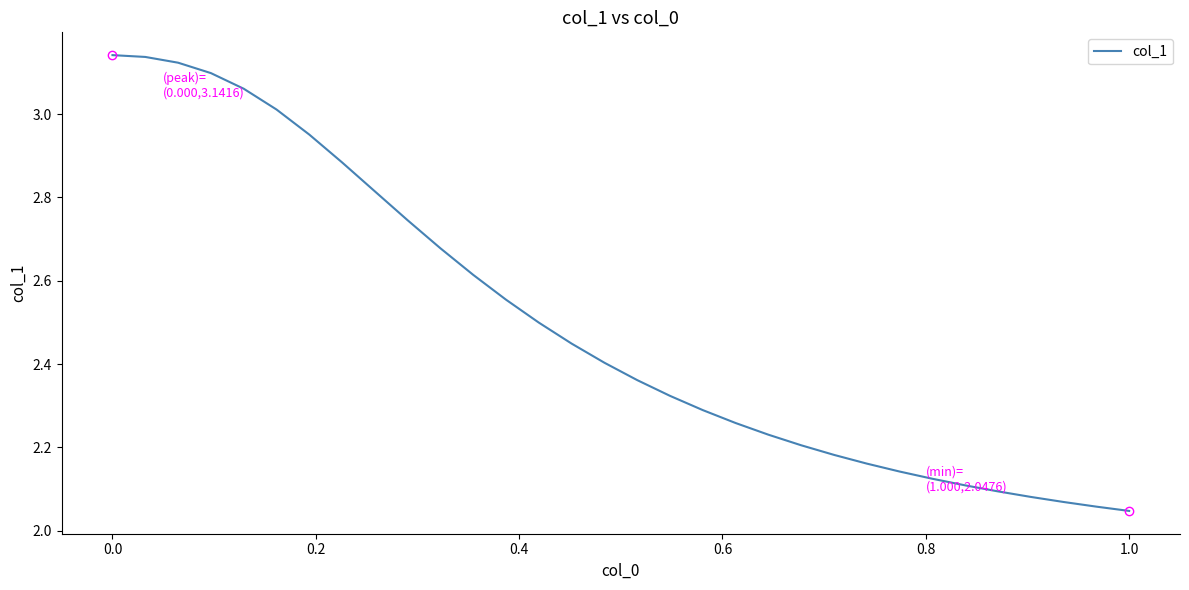

What is the difference between the maximum and minimum values?

1.1